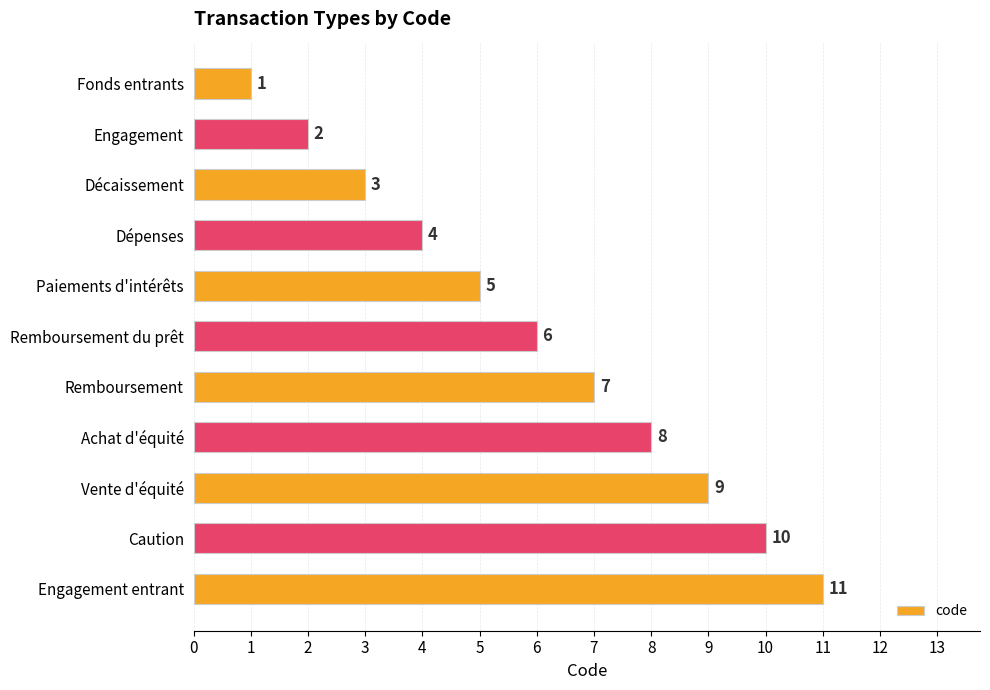

Which label corresponds to the smallest value in the chart?

Fonds entrants